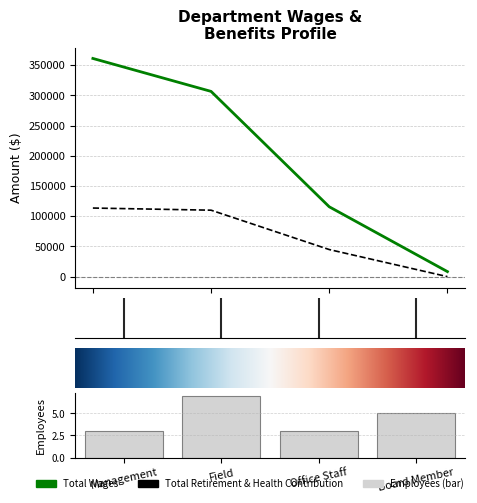

What is the approximate value of Total Retirement & Health Contribution at Office Staff, to the nearest 50?

44850